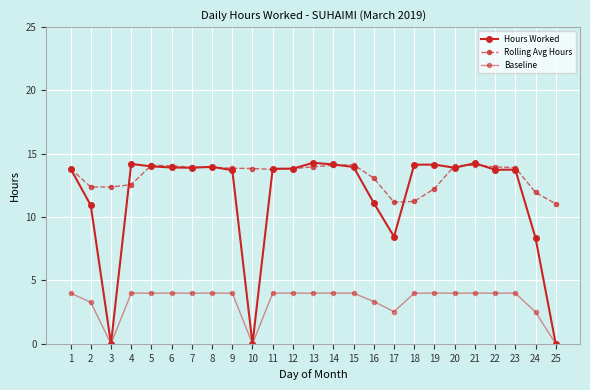

Which series has the largest total across all categories?

Rolling Avg Hours